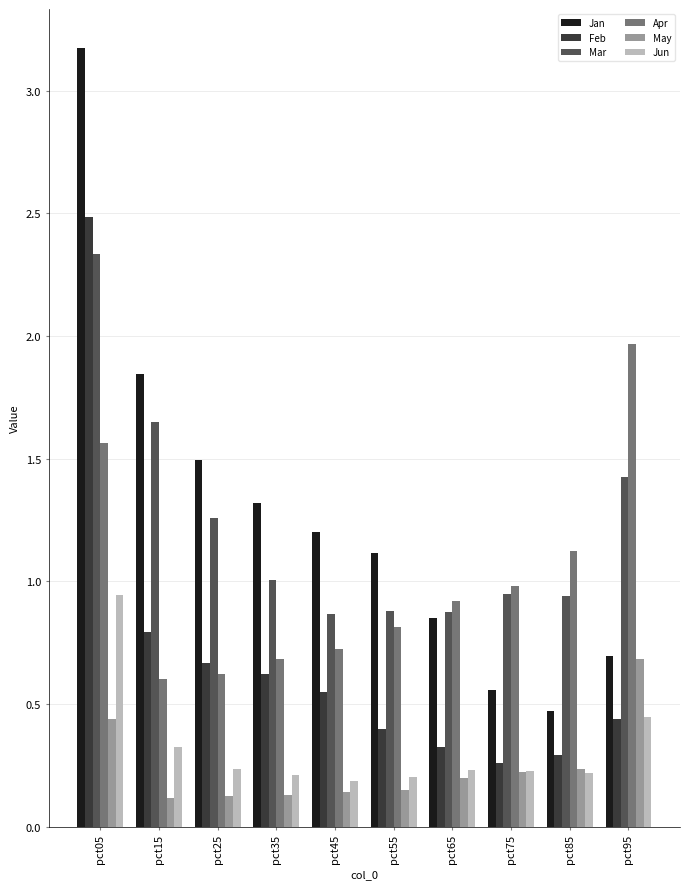

Which series has the largest range (max minus min)?

Jan